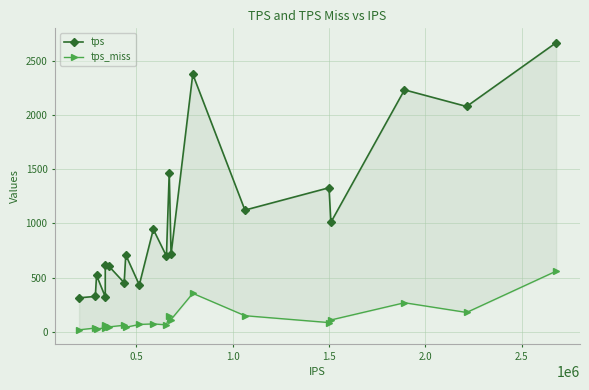

How many values in the tps_miss series exceed 73?

10